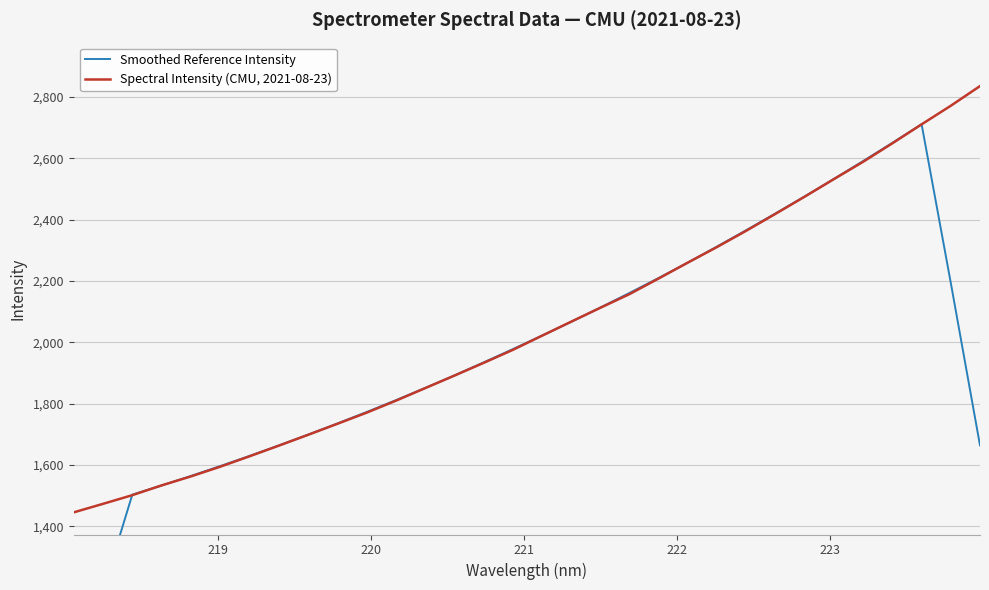

How many values in the Smoothed Reference Intensity series are below 1977?

16